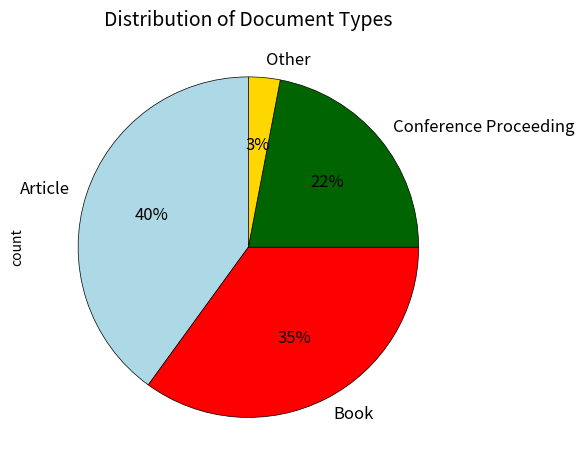

True or false: Conference Proceeding accounts for 14% of the total.

False